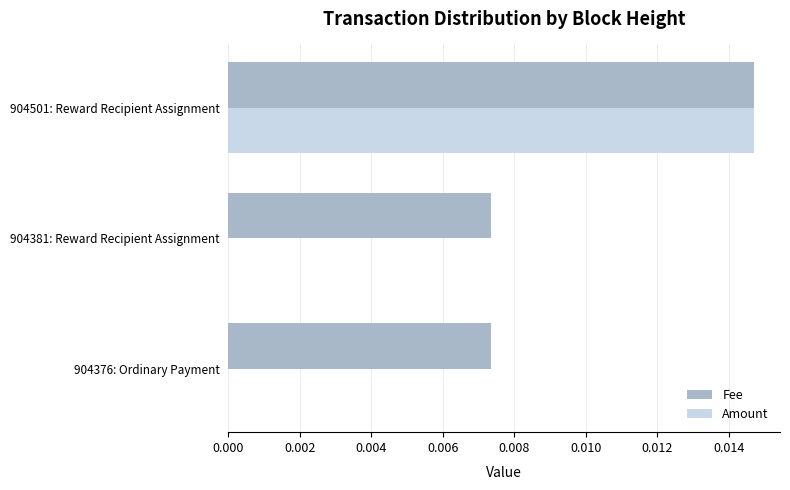

Which series has the largest total across all categories?

Fee